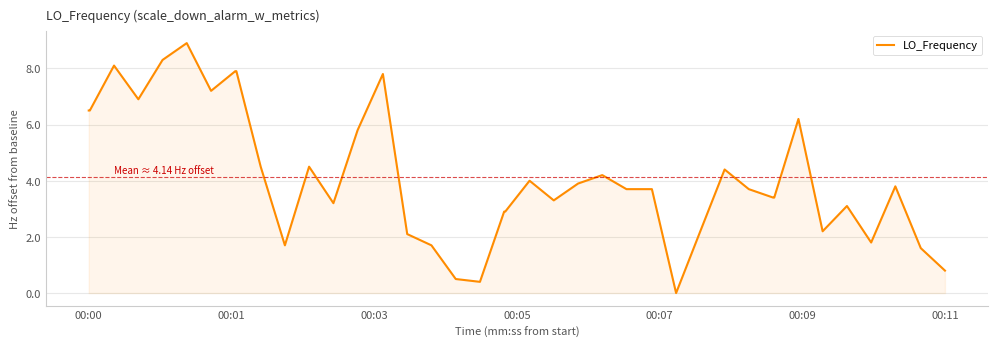

What is the greatest value displayed?

8.9